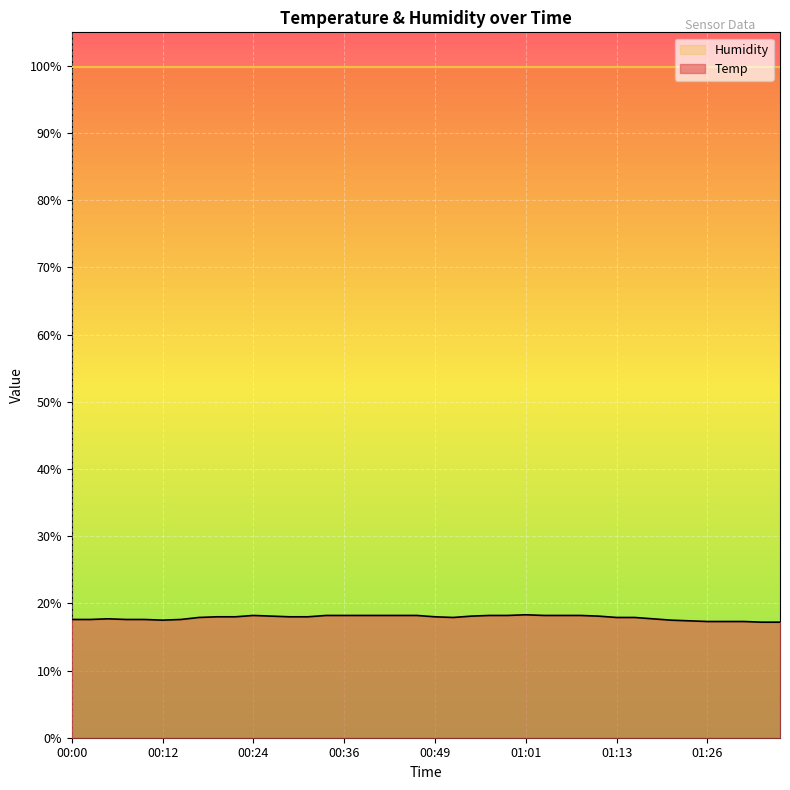

The chart shows a value of 5.5 at 00:07. True or false?

False